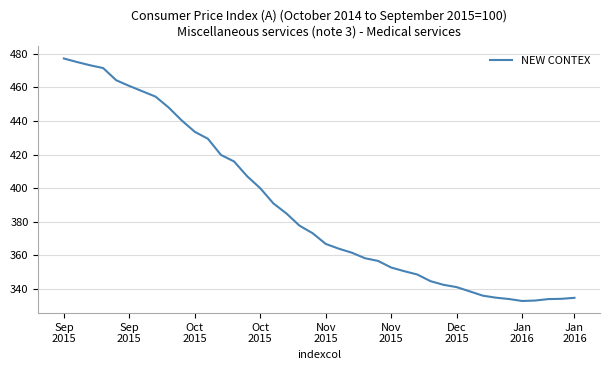

What is the minimum value shown in the chart?

332.9